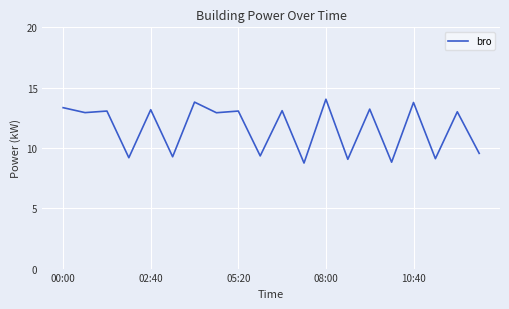

What is the smallest value displayed?

8.8